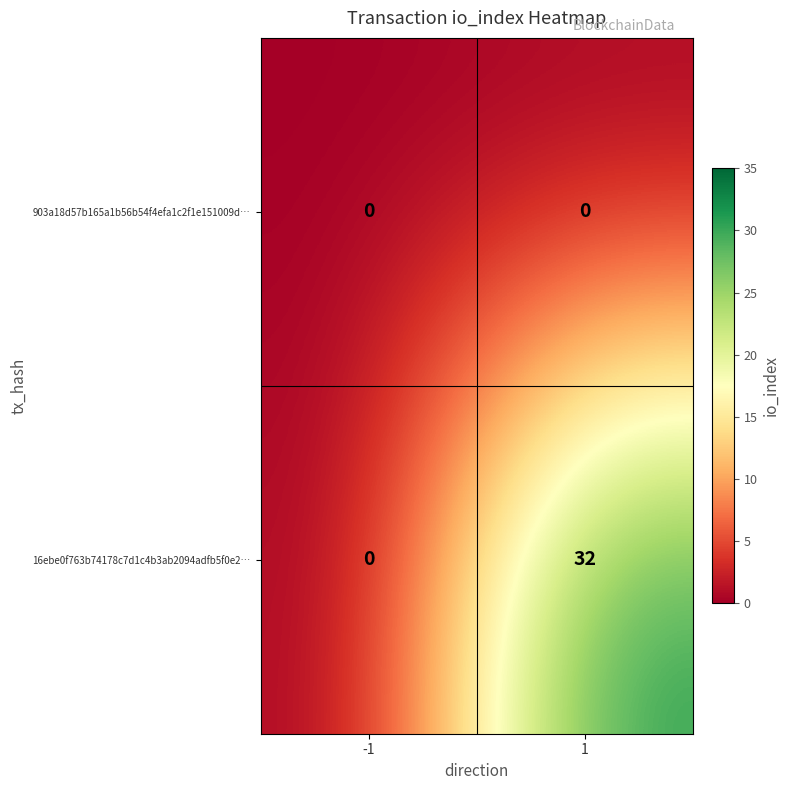

Is it true that 16ebe0f763b74178c7d1c4b3ab2094adfb5f0e2… equals -22 at -1?

False